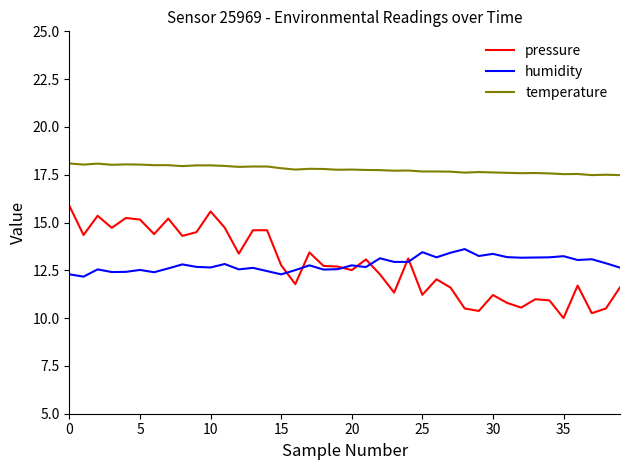

True or false: humidity and temperature intersect in this chart.

False